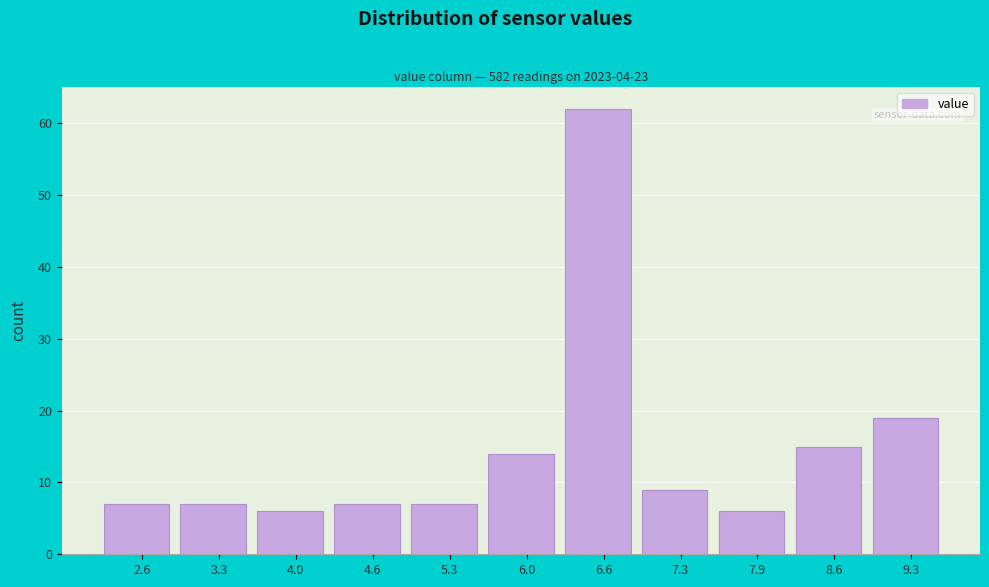

Reading left to right, list every bar in this chart as the range it spans on the x-axis followed by its height. Neither the bar edges nor the heights are printed on the chart, so give them approximately, as read against the axes.

2.3 to 3.0: 7
3.0 to 3.6: 7
3.6 to 4.3: 6
4.3 to 5.0: 7
5.0 to 5.6: 7
5.6 to 6.3: 14
6.3 to 7.0: 62
7.0 to 7.6: 9
7.6 to 8.3: 6
8.3 to 8.9: 15
8.9 to 9.6: 19